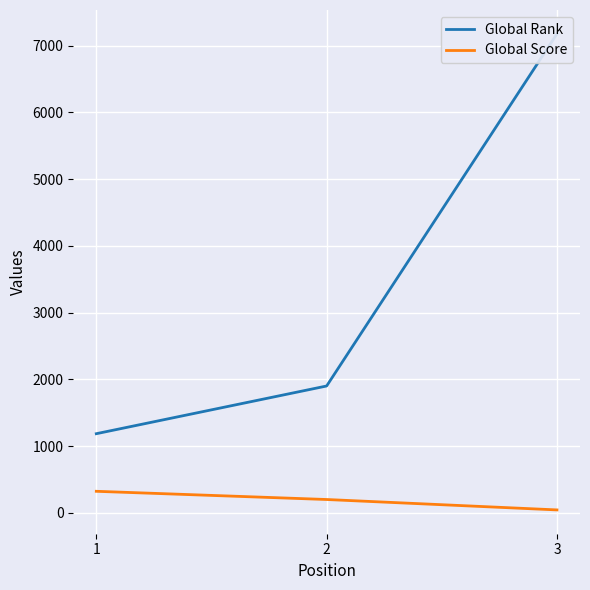

Is it true that Global Score equals 195 at 1?

False